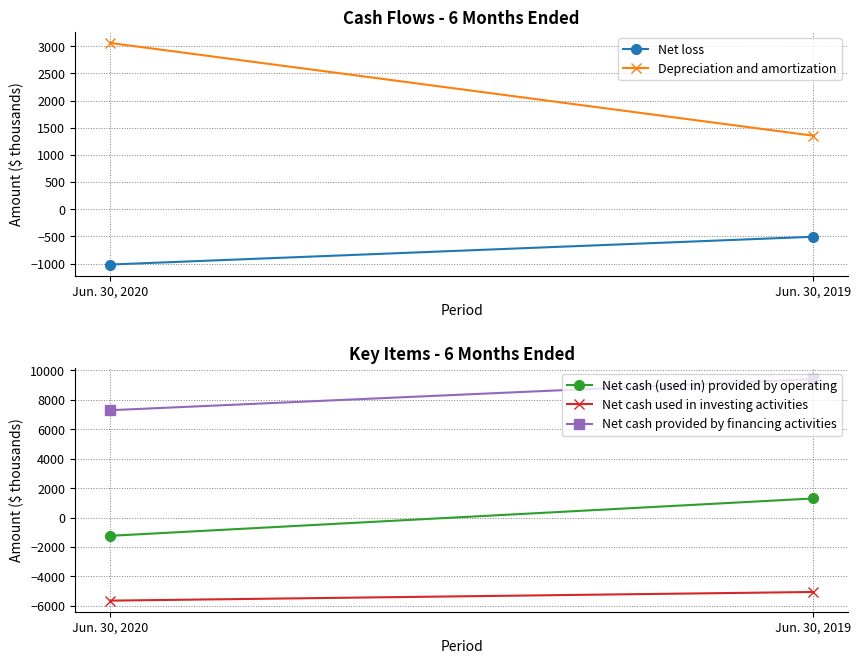

Between Jun. 30, 2020 and Jun. 30, 2019, which is larger?

Jun. 30, 2019